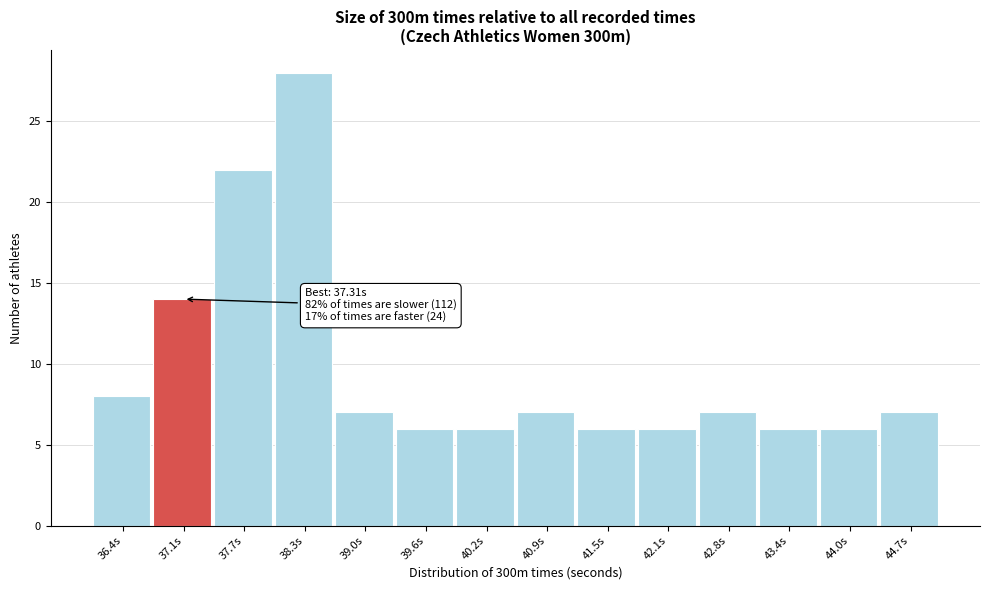

Reading left to right, list all the values displayed in this chart.

8	14	22	28	7	6	6	7	6	6	7	6	6	7